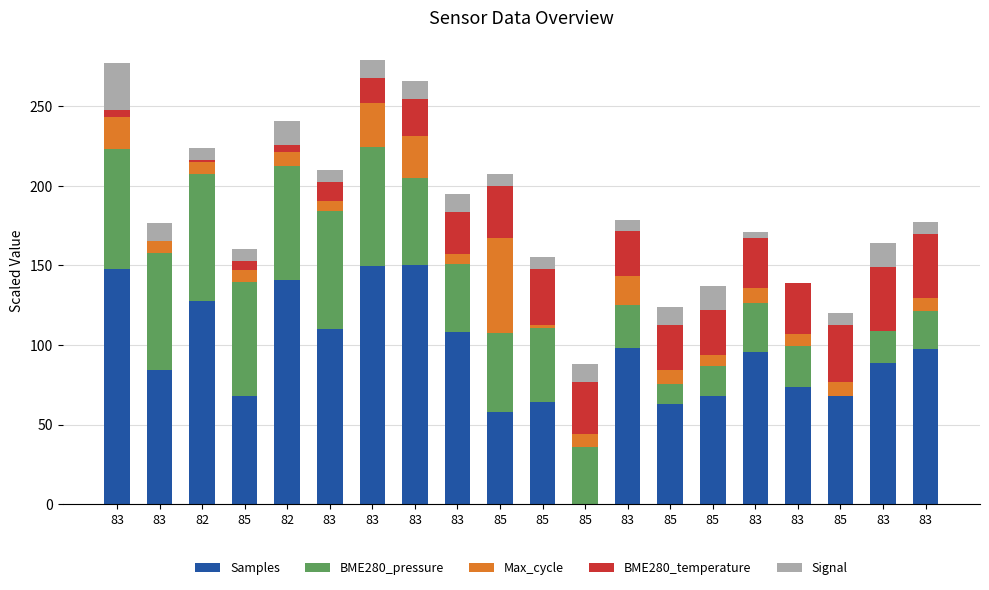

At 82, list the series in order from largest to smallest.

Samples, BME280_pressure, Signal, Max_cycle, BME280_temperature